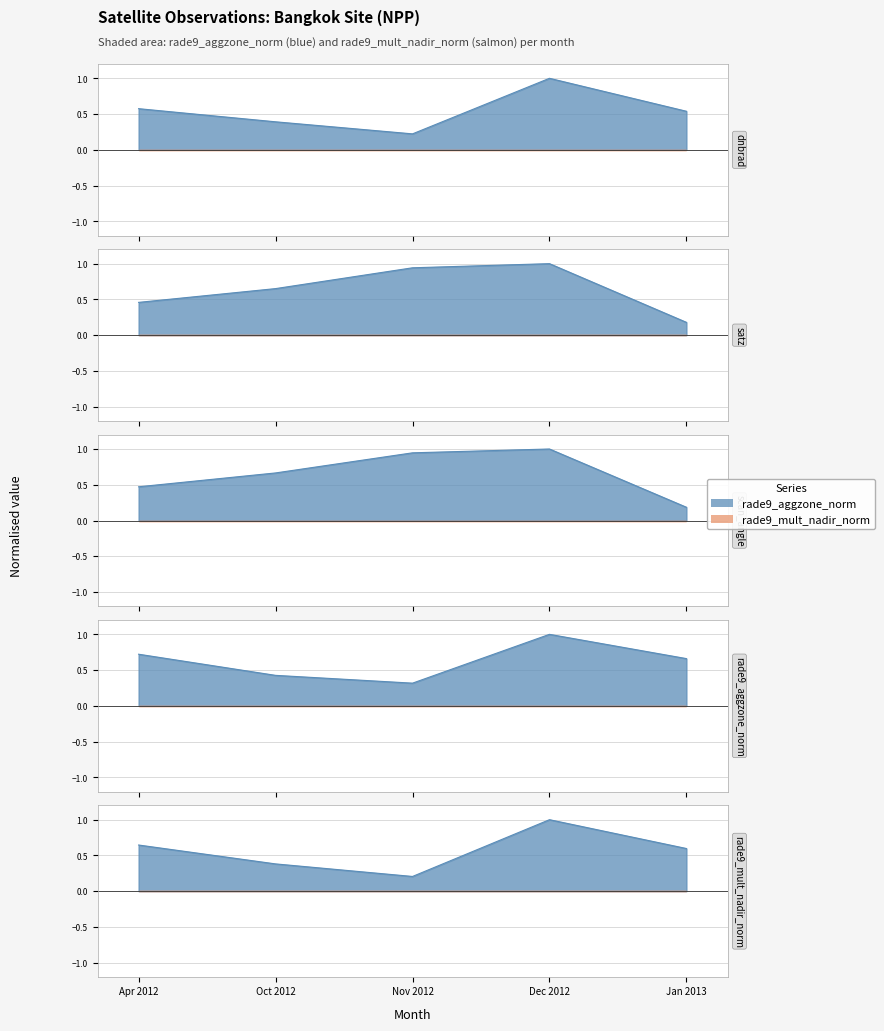

True or false: scan_angle and rade9_aggzone_norm intersect in this chart.

True